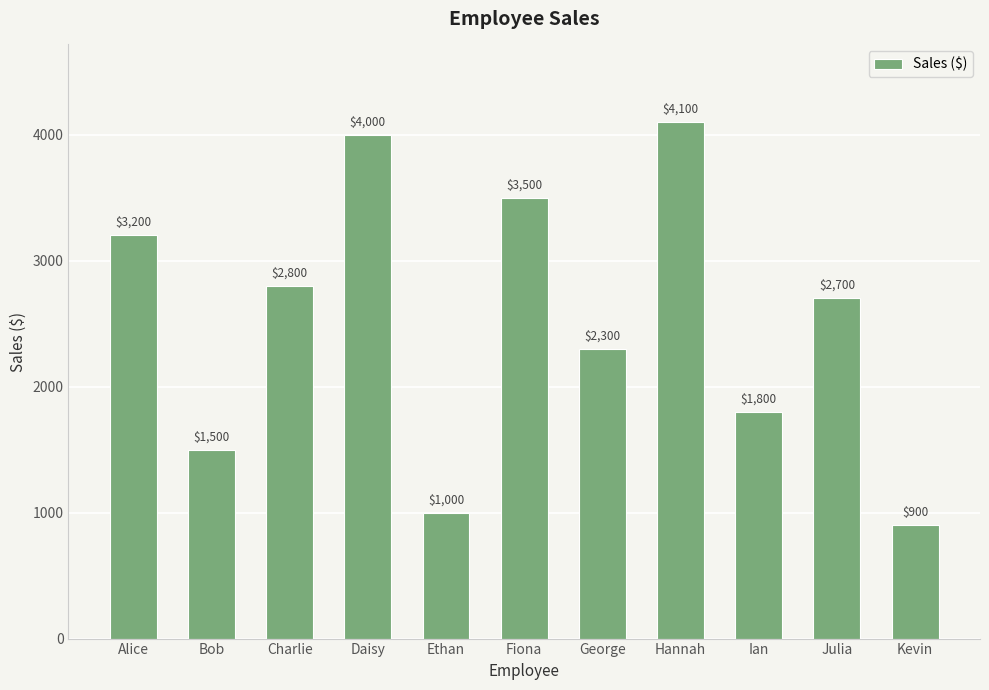

Which category has the highest value across all series?

Hannah